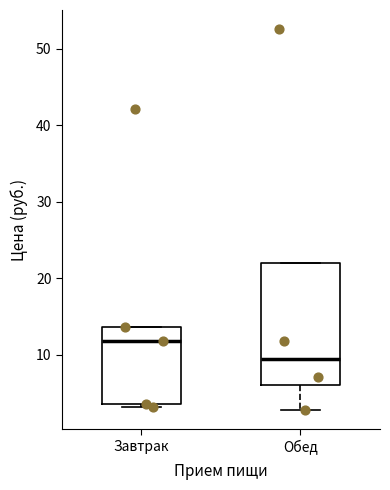

Reading left to right, transcribe this box plot: for each box, give where its median line is, the range the box spans, and where its two whiskers end, as read against the y-axis. The values are not printed on the chart, so give them approximately, as read against the axis.

Завтрак: median 12, box 4 to 14, whiskers 3 to 14
Обед: median 9, box 6 to 22, whiskers 3 to 22